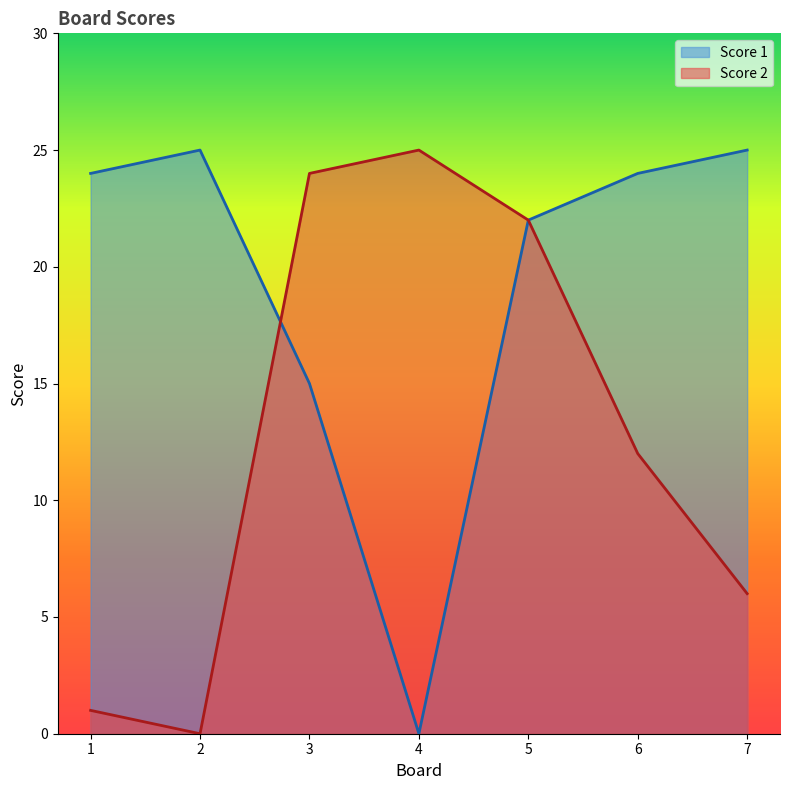

How many times do Score 2 and Score 1 cross each other?

1